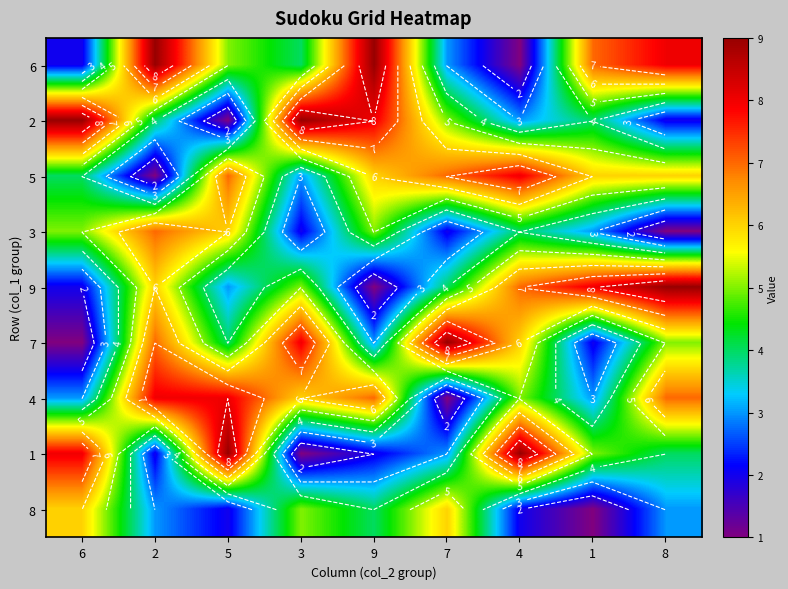

What is the greatest value displayed?

9